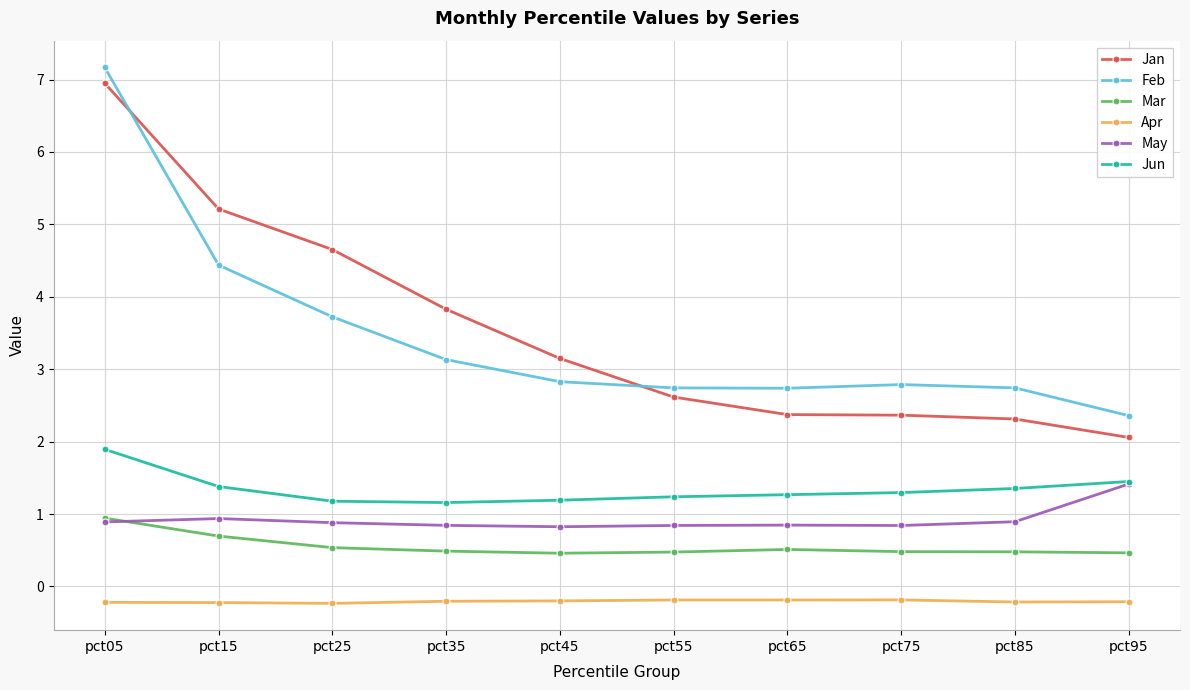

Is the value of Feb at pct55 greater than the value of May at pct65?

Yes